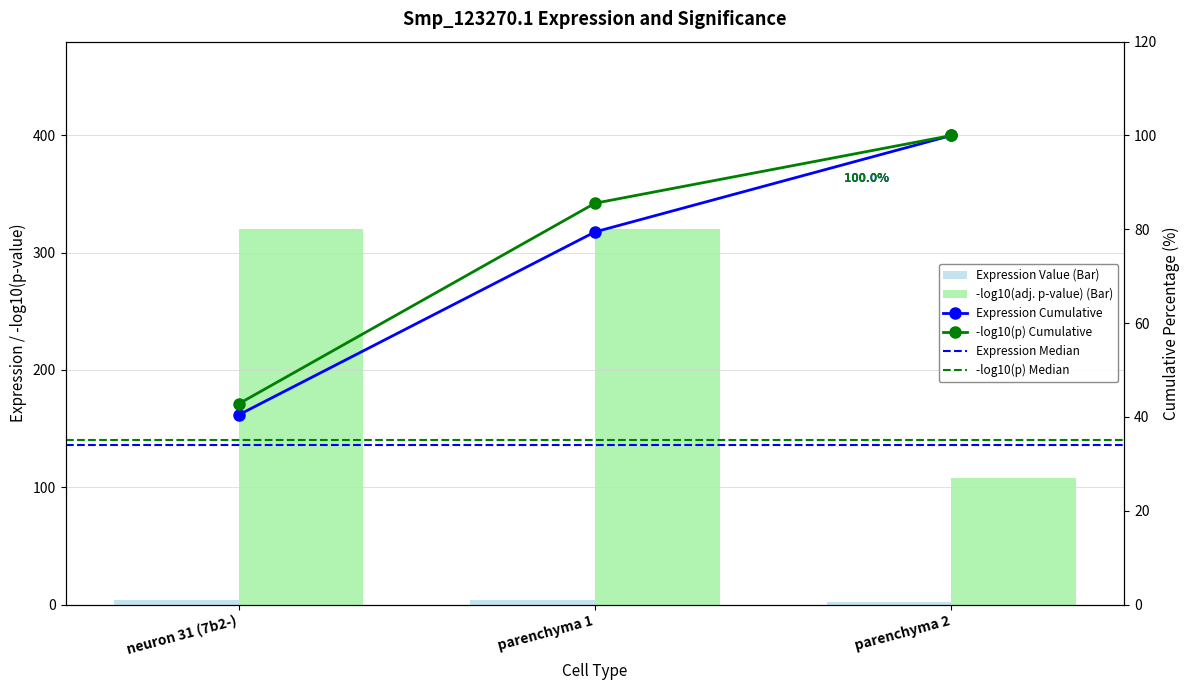

List the labels in order of value, largest first.

neuron 31 (7b2-), parenchyma 1, parenchyma 2